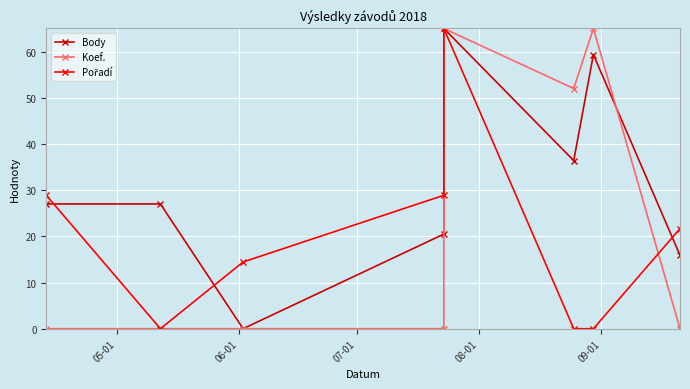

Reading right to left, transcribe all the data shown in this chart.

Body: 15.9	59.3	36.4	65.0	20.5	0.0	27.0	27.0
Koef.: 0.0	65.0	52.0	65.0	0.0	0.0	0.0	0.0
Pořadí: 21.7	0.0	0.0	65.0	28.9	14.4	0.0	28.9